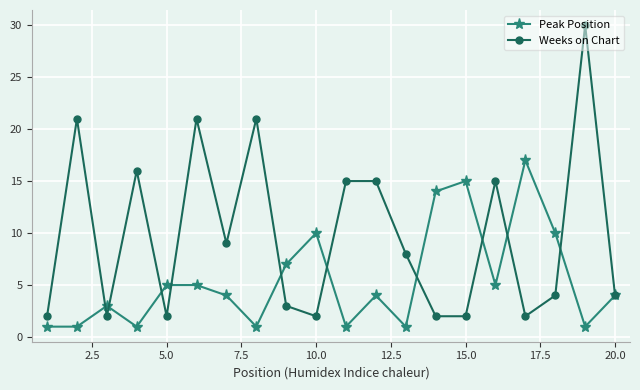

What is the minimum value for Weeks on Chart?

2